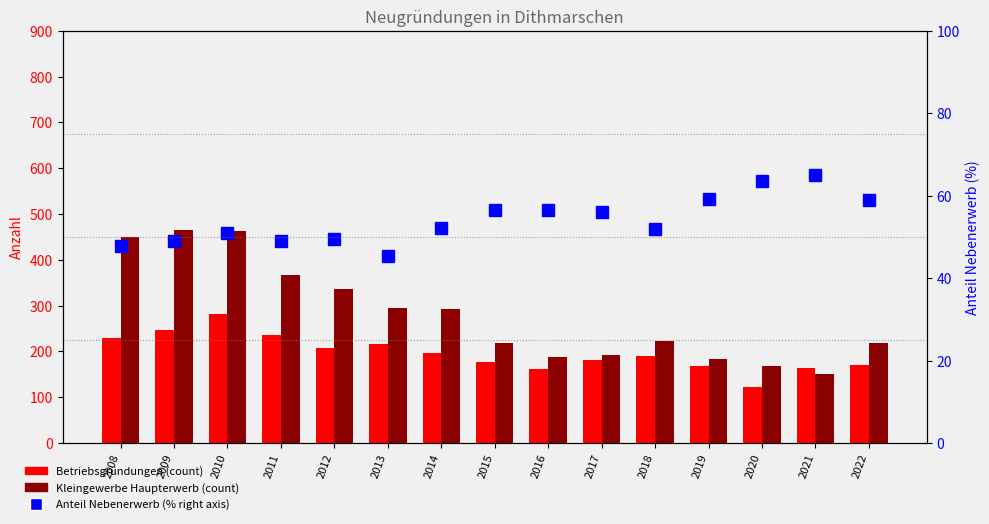

Which series changed the most between 2019 and 2022?

Kleingewerbe Haupterwerb